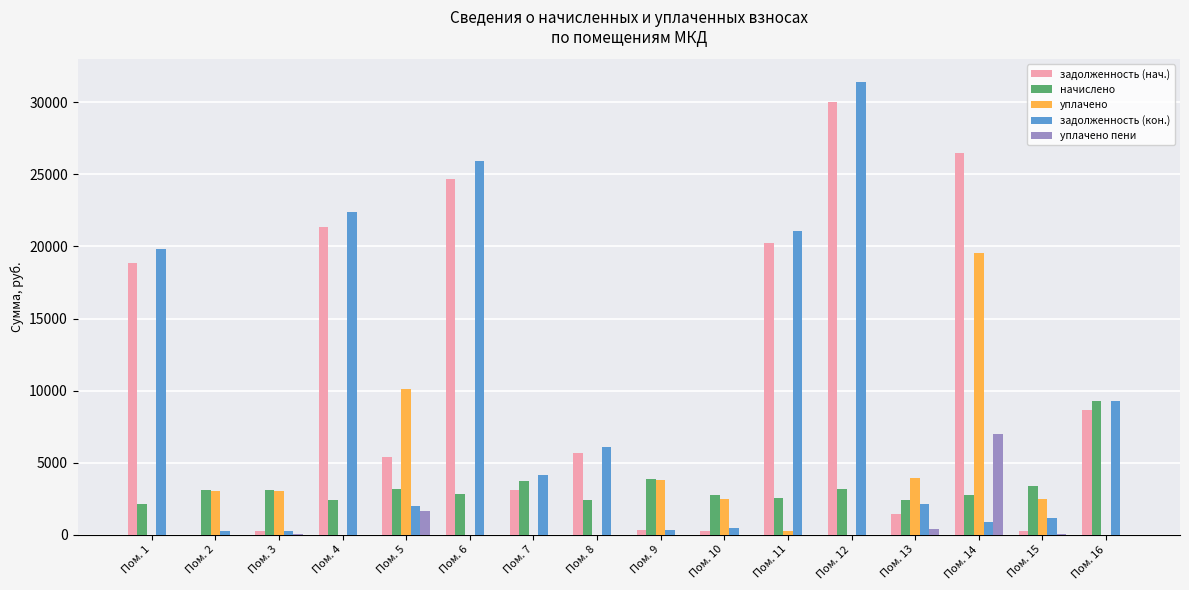

What is the sum of the задолженность (кон.) values at Пом. 15 and Пом. 1?

20951.4